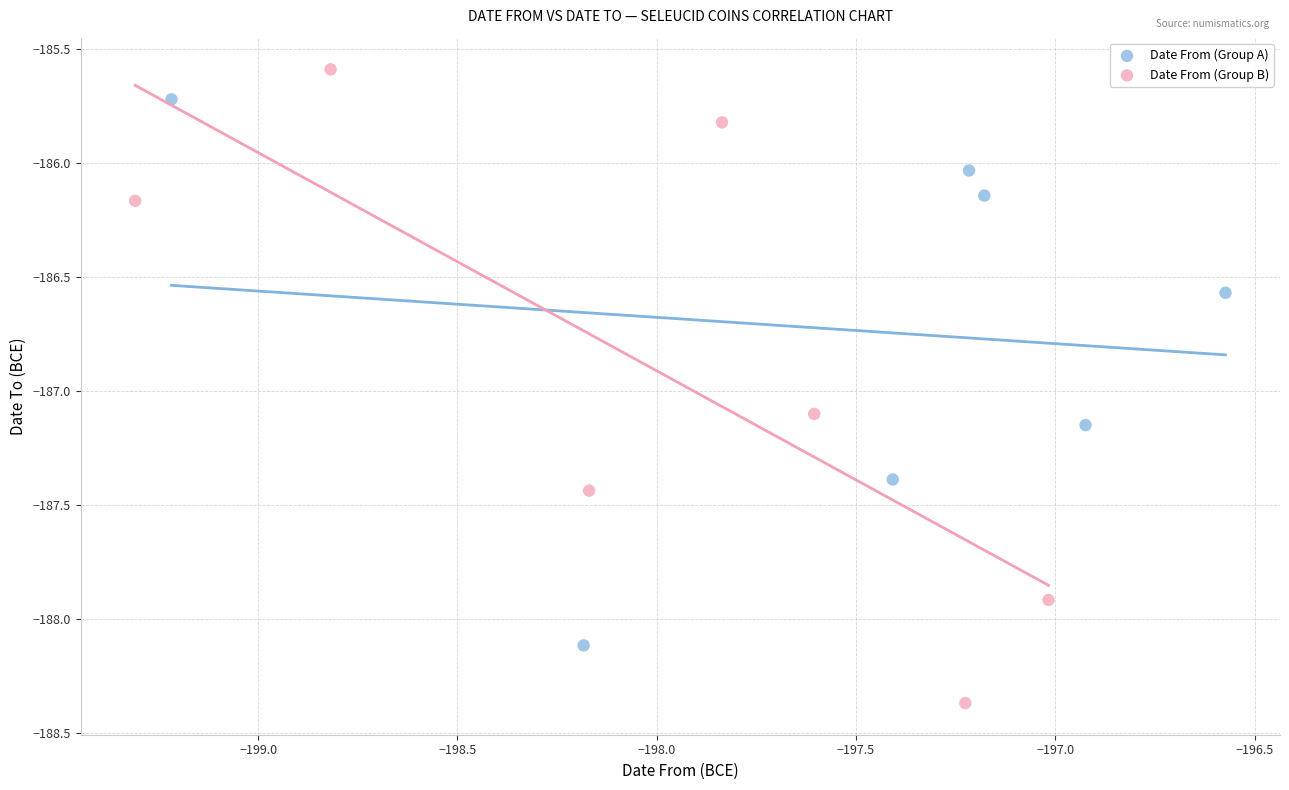

Which series contains the highest Y value?

Date From (Group B)